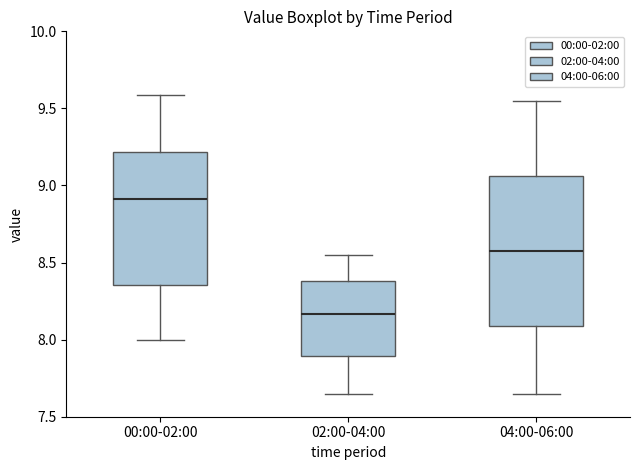

Reading left to right, read every box against the y-axis: the position of its median line, the range the box covers, and the ends of its whiskers. The values are not printed on the chart, so give them approximately, as read against the axis.

00:00-02:00: median 8.90, box 8.35 to 9.20, whiskers 8.00 to 9.60
02:00-04:00: median 8.15, box 7.90 to 8.40, whiskers 7.65 to 8.55
04:00-06:00: median 8.60, box 8.10 to 9.05, whiskers 7.65 to 9.55